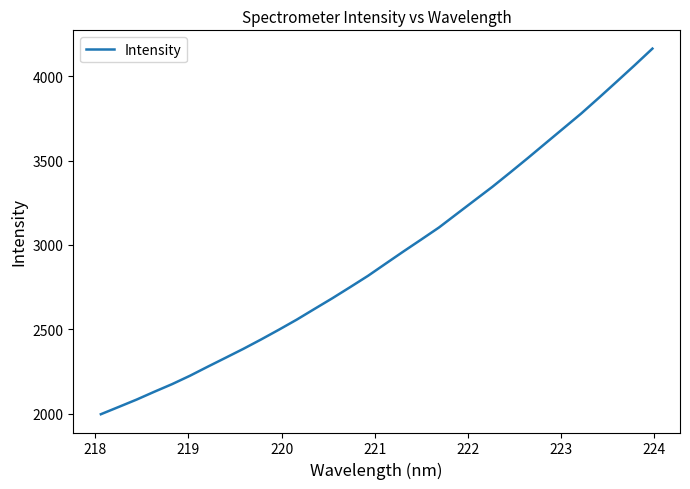

What is the difference between the maximum and minimum values?

2164.0